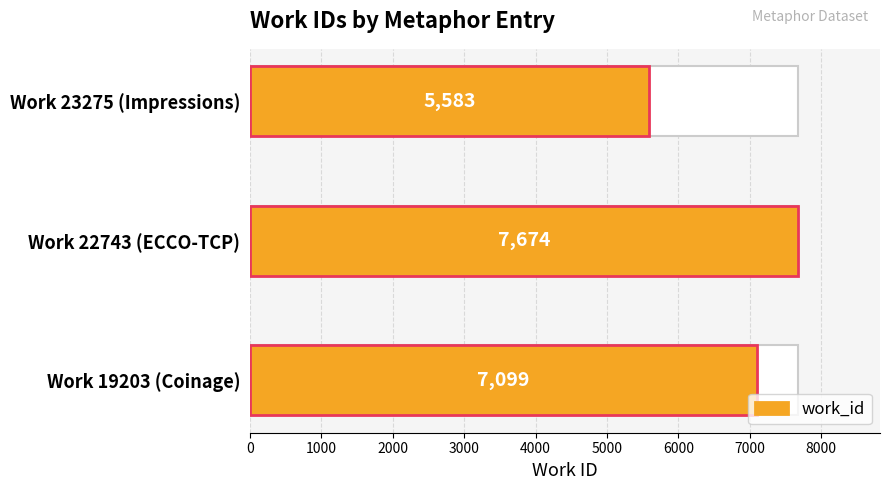

Count the number of values greater than 7099.

1